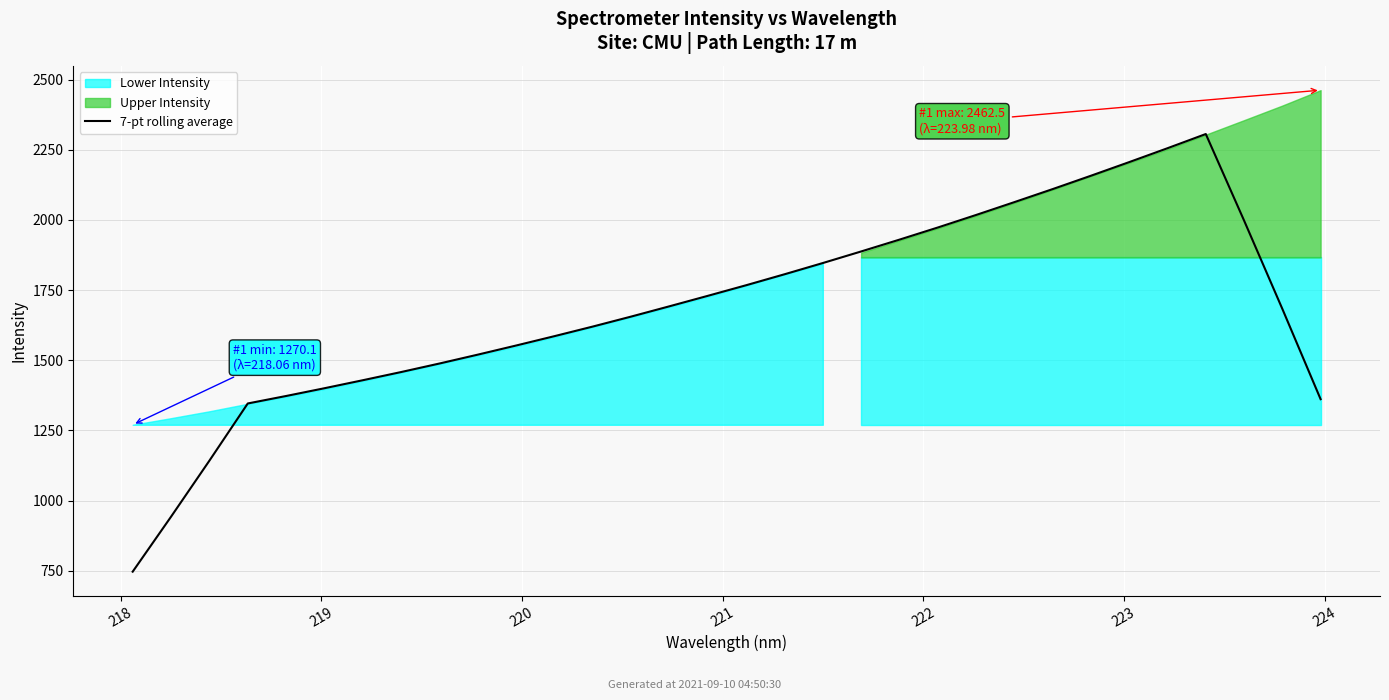

What is the difference between the maximum and minimum values?

1559.4